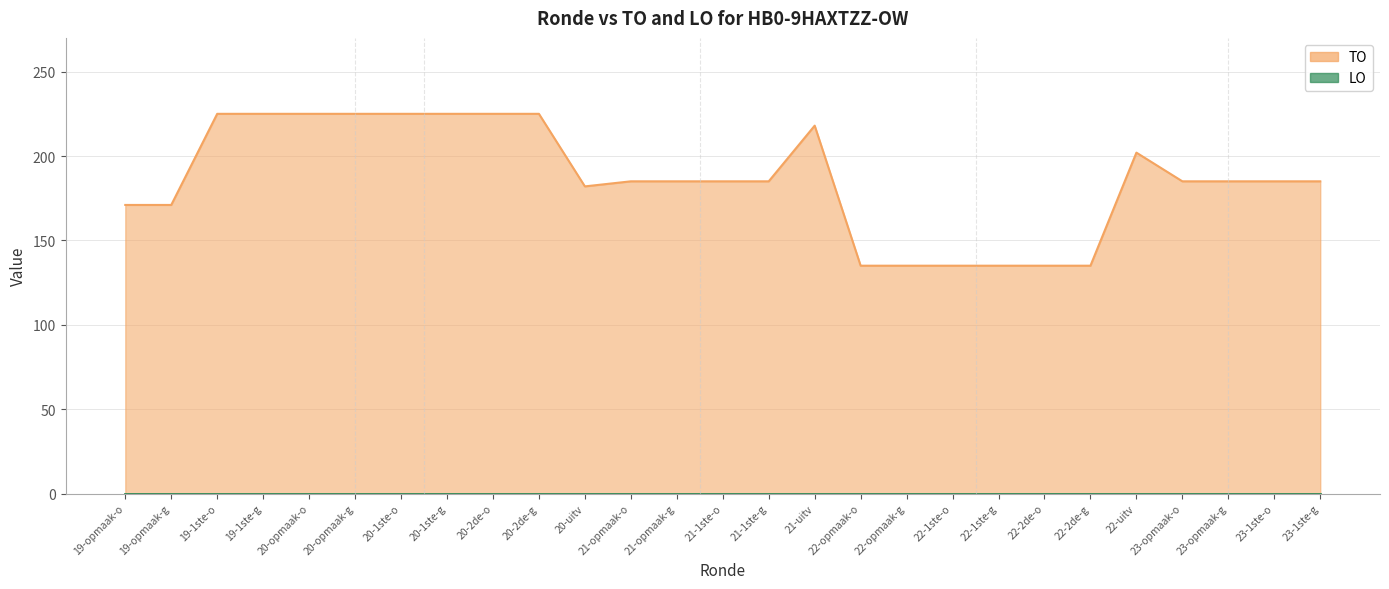

What is the greatest value displayed?

225